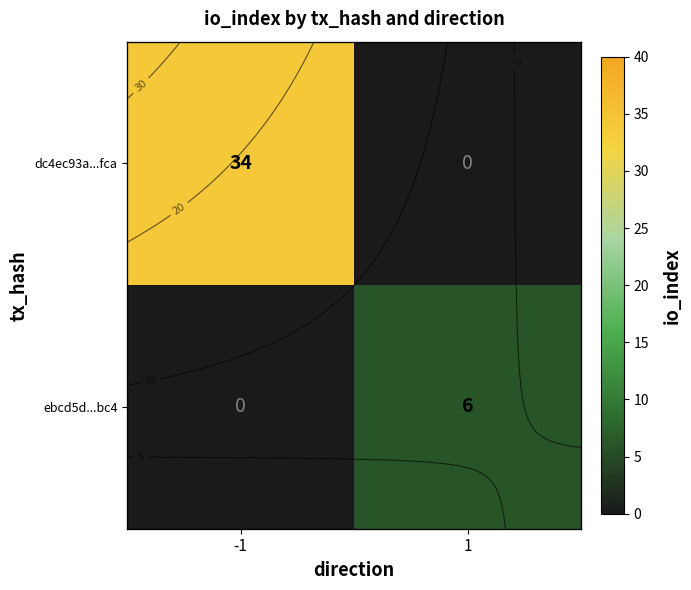

Which category has the highest value in the dc4ec93a...fca series?

-1